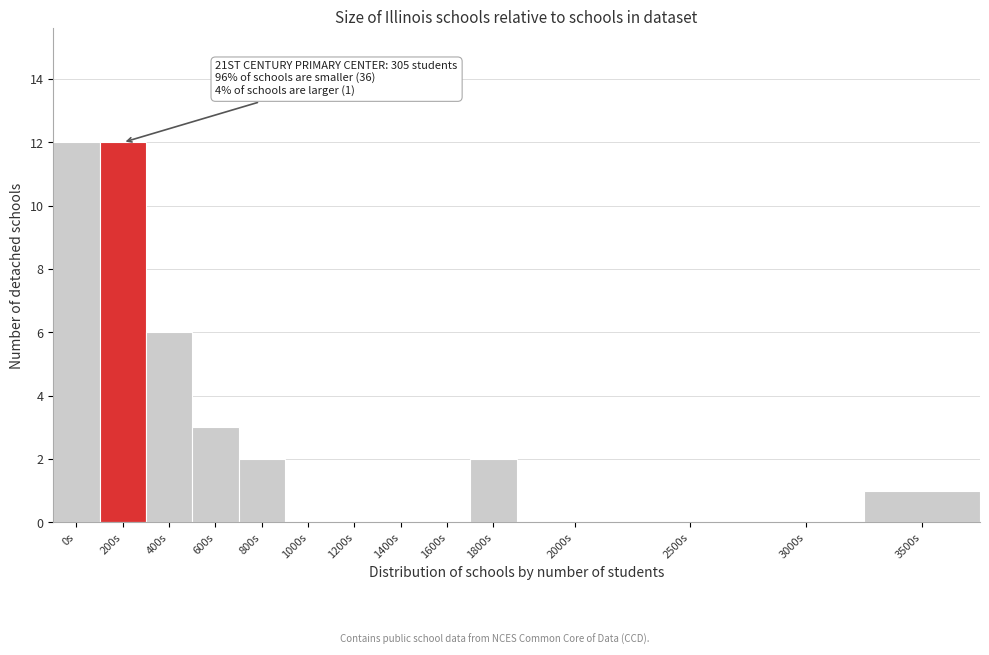

Reading left to right, what are all the values shown in this chart?

0s=12	200s=12	400s=6	600s=3	800s=2	1000s=0	1200s=0	1400s=0	1600s=0	1800s=2	2000s=0	2500s=0	3000s=0	3500s=1